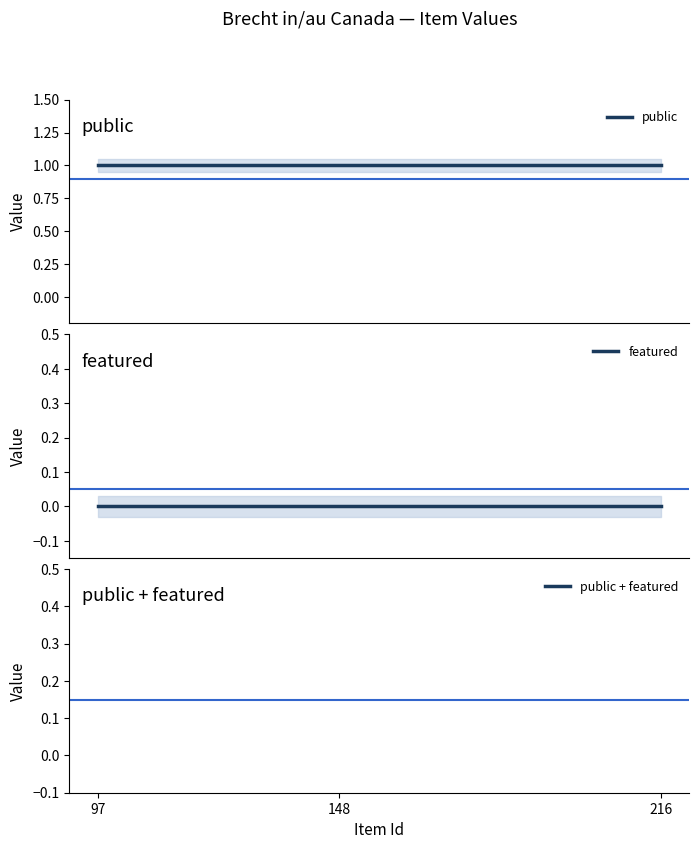

List the labels in order of public value, smallest first.

97, 148, 216